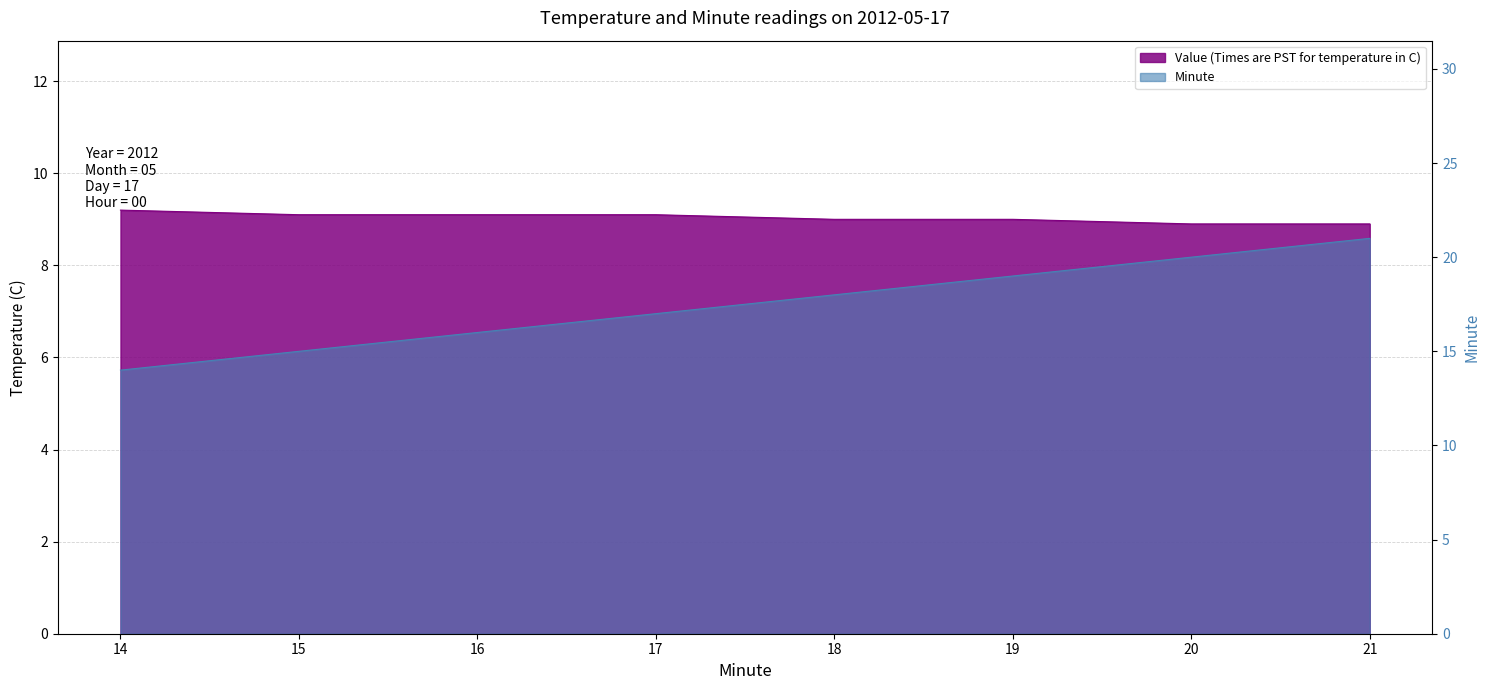

At 16, list the series in order from smallest to largest.

Value (Times are PST for temperature in C), Minute